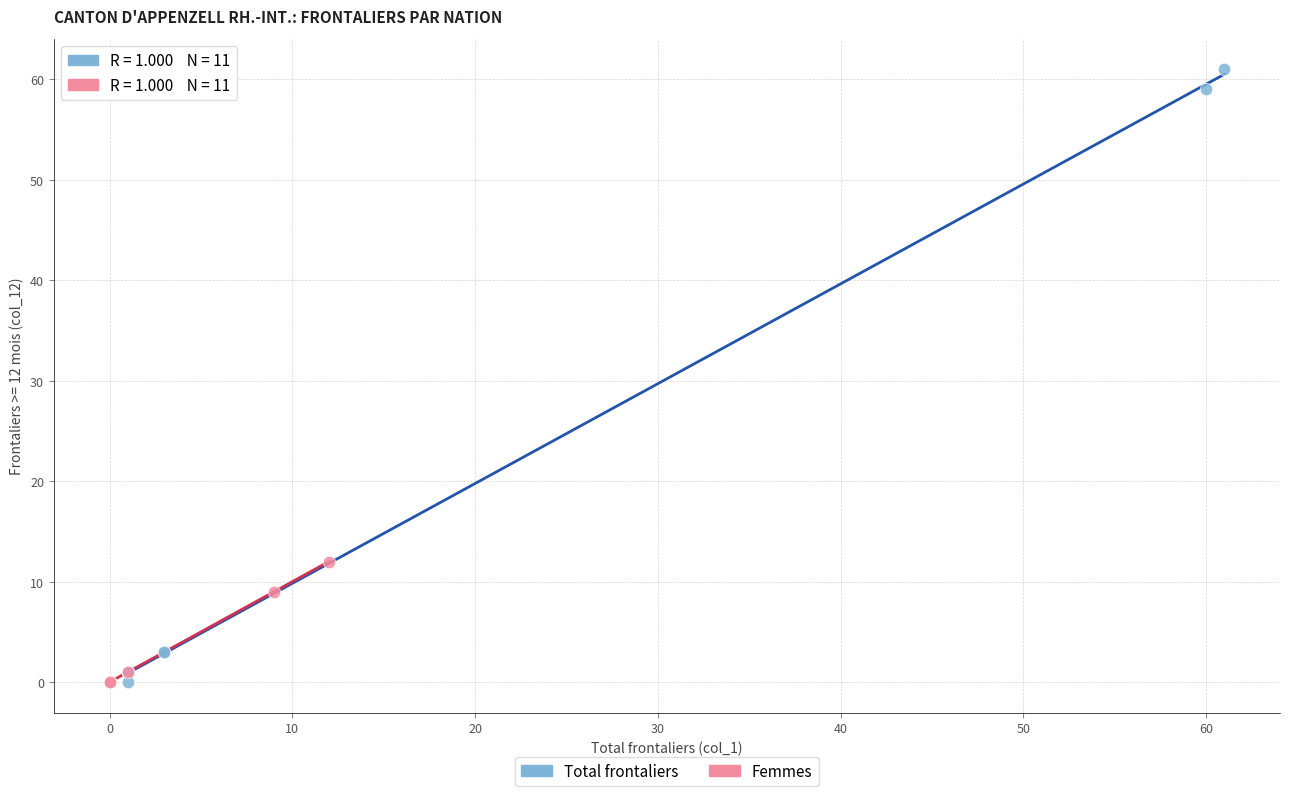

Which series has the widest spread of Y values?

Total frontaliers